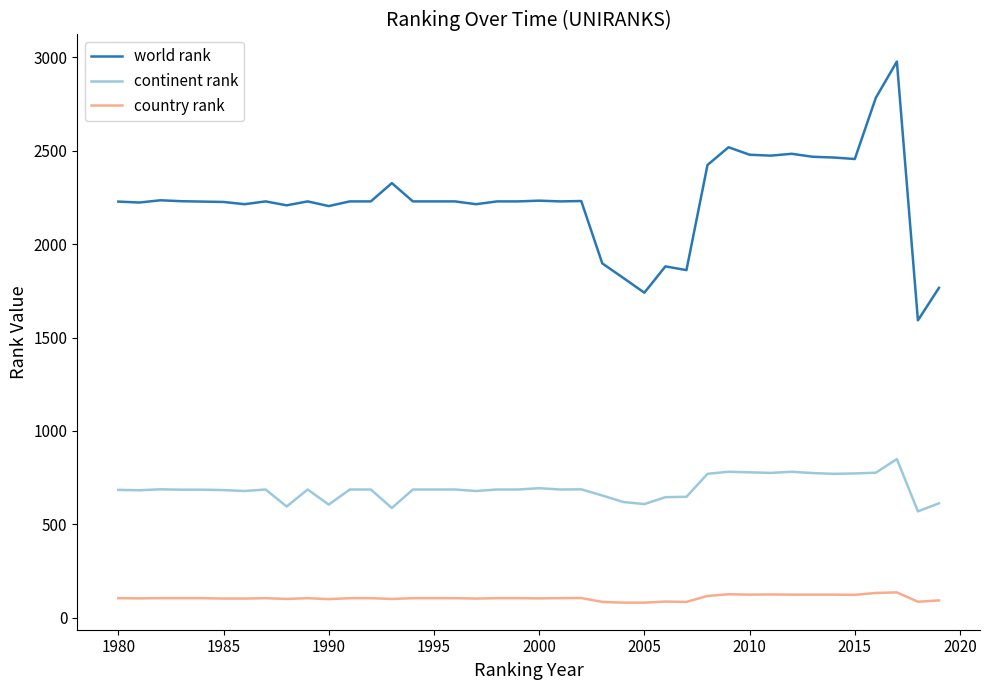

What is the greatest value displayed?

2978